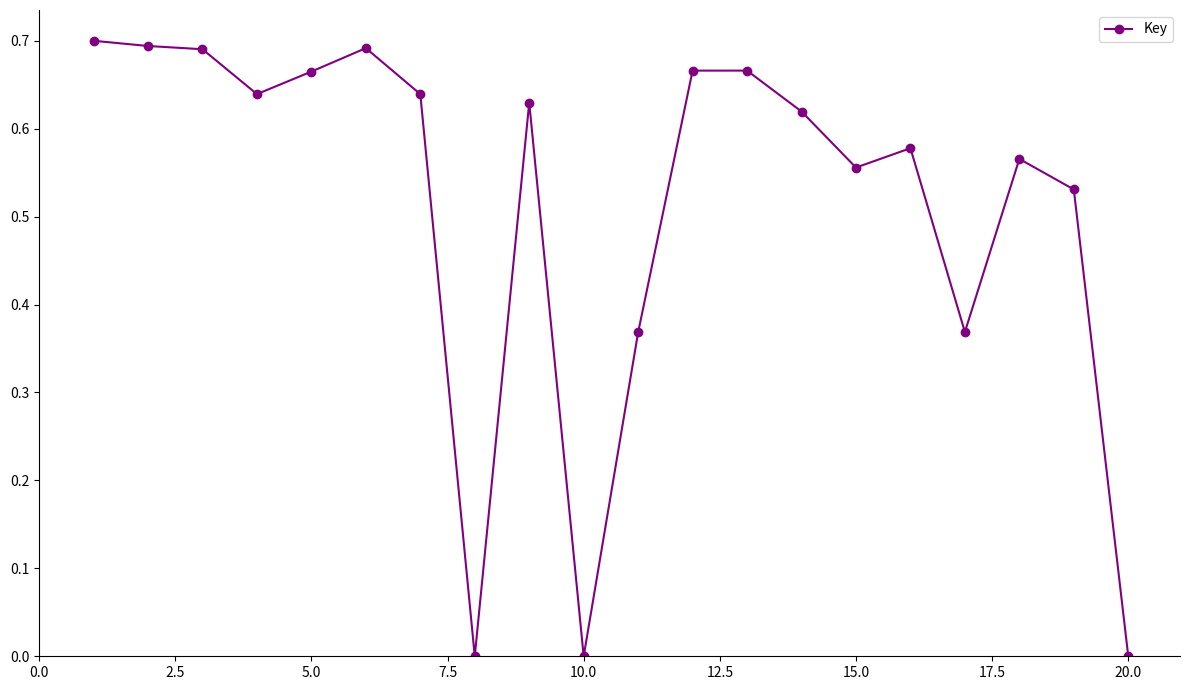

How many lines are shown in the chart?

1